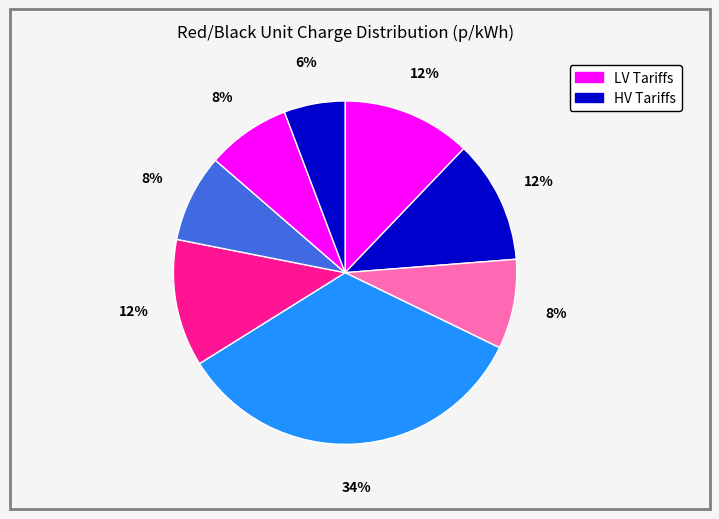

How many slices are in this pie chart?

8